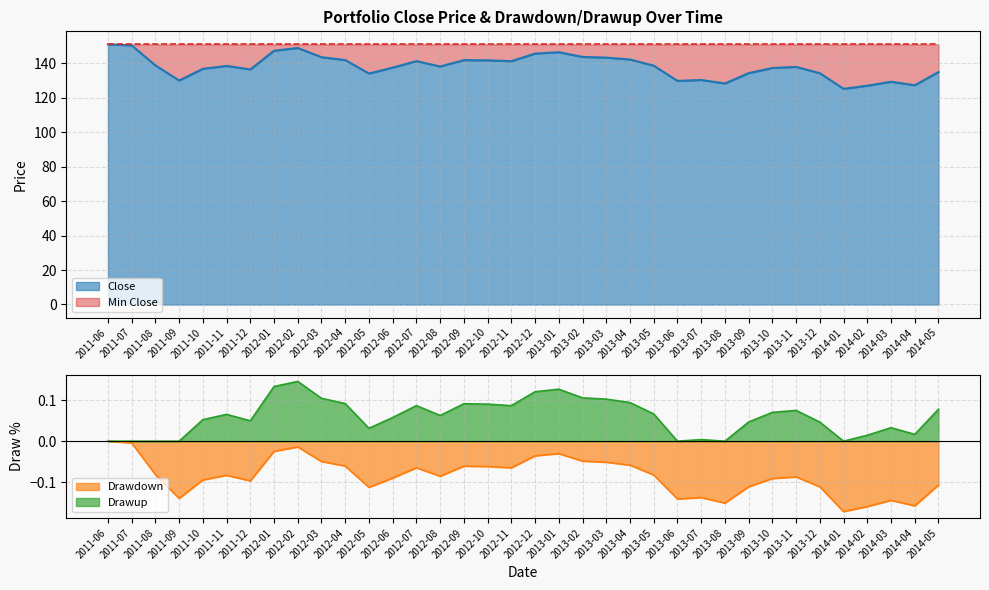

At how many categories does at least one series exceed 118?

36